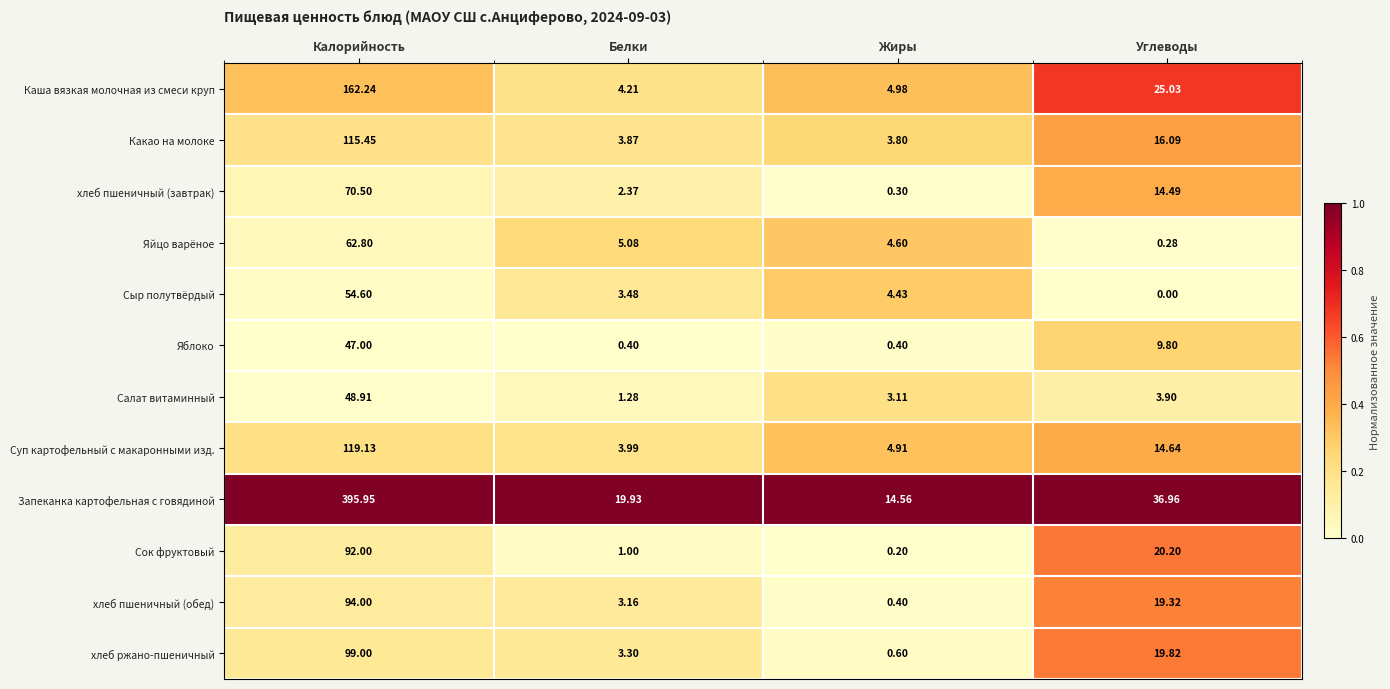

What is the spread (max minus min) of values at Белки?

19.5